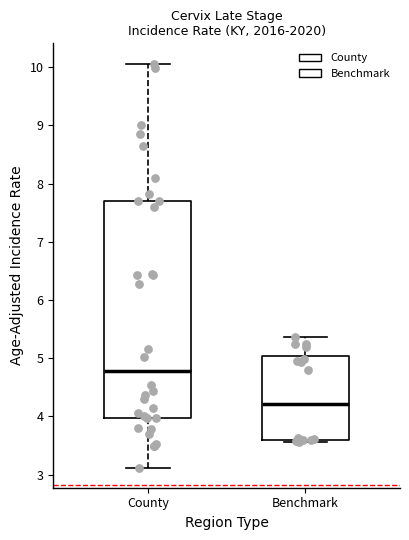

Reading left to right, transcribe this box plot: for each box, give where its median line is, the range the box spans, and where its two whiskers end, as read against the y-axis. The values are not printed on the chart, so give them approximately, as read against the axis.

County: median 4.8, box 4.0 to 7.7, whiskers 3.1 to 10.1
Benchmark: median 4.2, box 3.6 to 5.0, whiskers 3.6 to 5.4